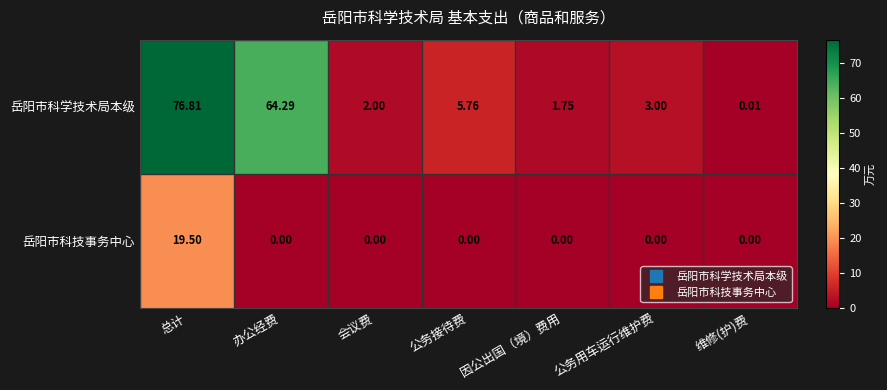

Which series has the largest total across all categories?

岳阳市科学技术局本级